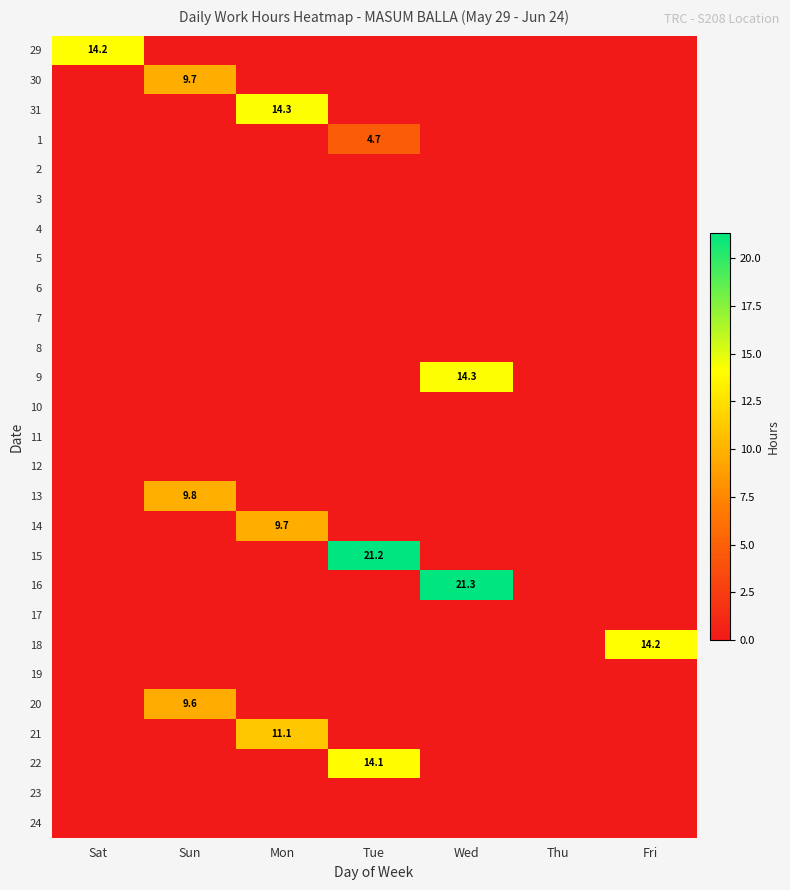

The value of 13 at Sun is 9.8. True or false?

True